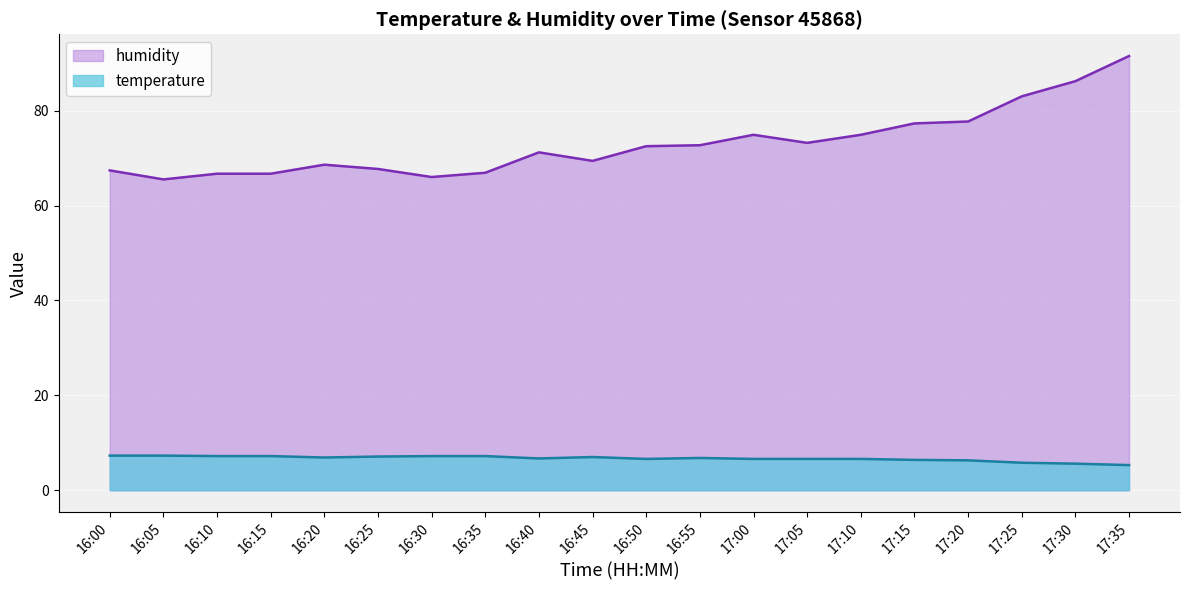

True or false: humidity has a value of 69.4 at 16:45.

True